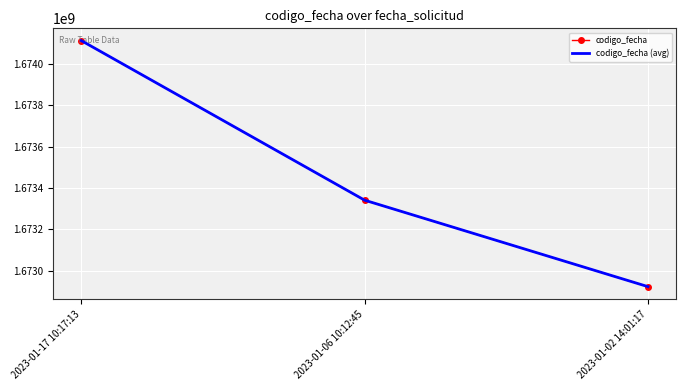

Reading left to right, list all the values displayed in this chart.

codigo_fecha: 2023-01-17 10:17:13=1674112783	2023-01-06 10:12:45=1673341199	2023-01-02 14:01:17=1672923225
codigo_fecha (avg): 2023-01-17 10:17:13=1674112783	2023-01-06 10:12:45=1673341199	2023-01-02 14:01:17=1672923225